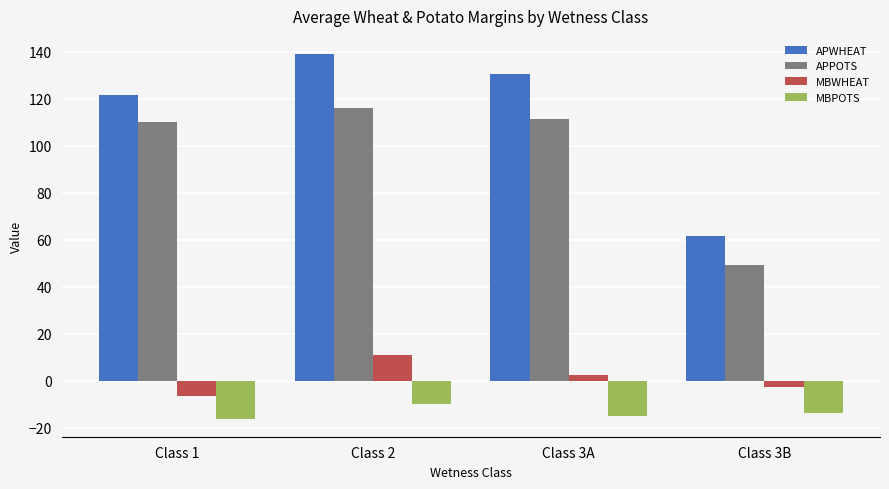

How many bars are there in total?

16